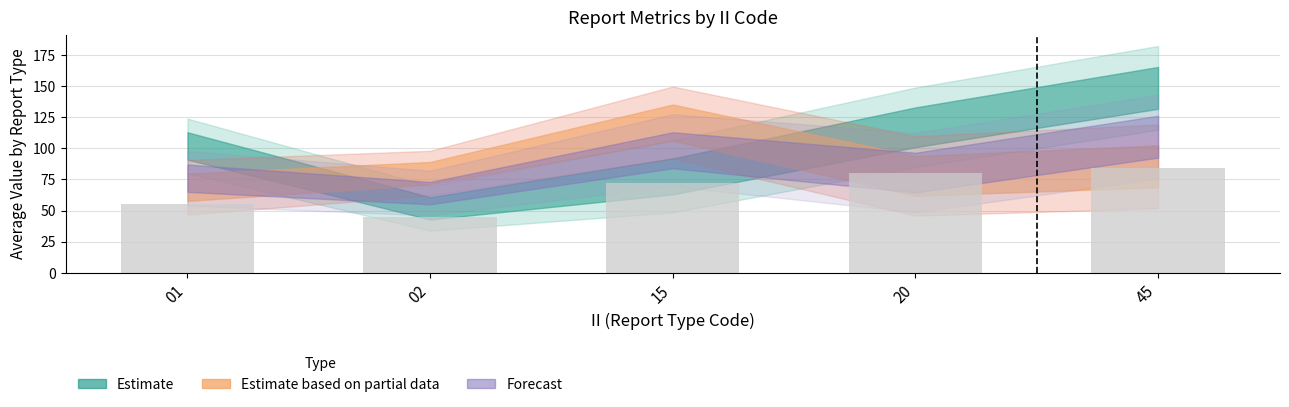

What is the difference between the second highest and minimum values?

35.0